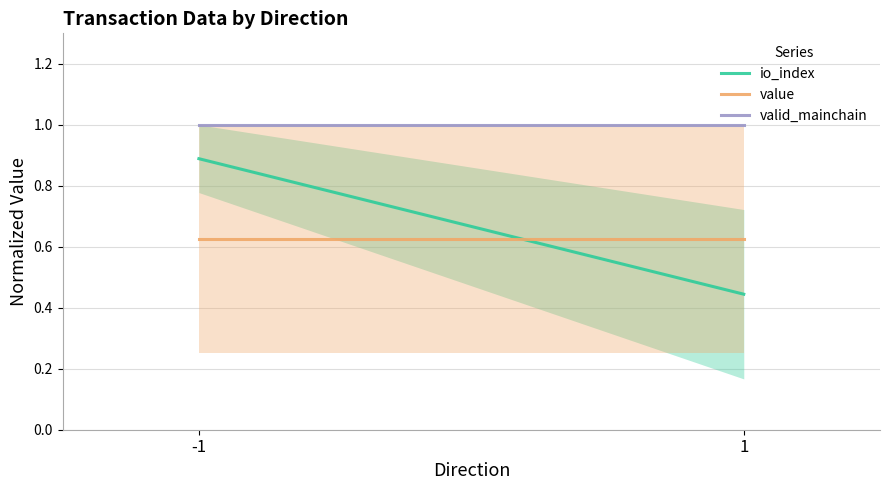

At how many categories does at least one series exceed 0?

2